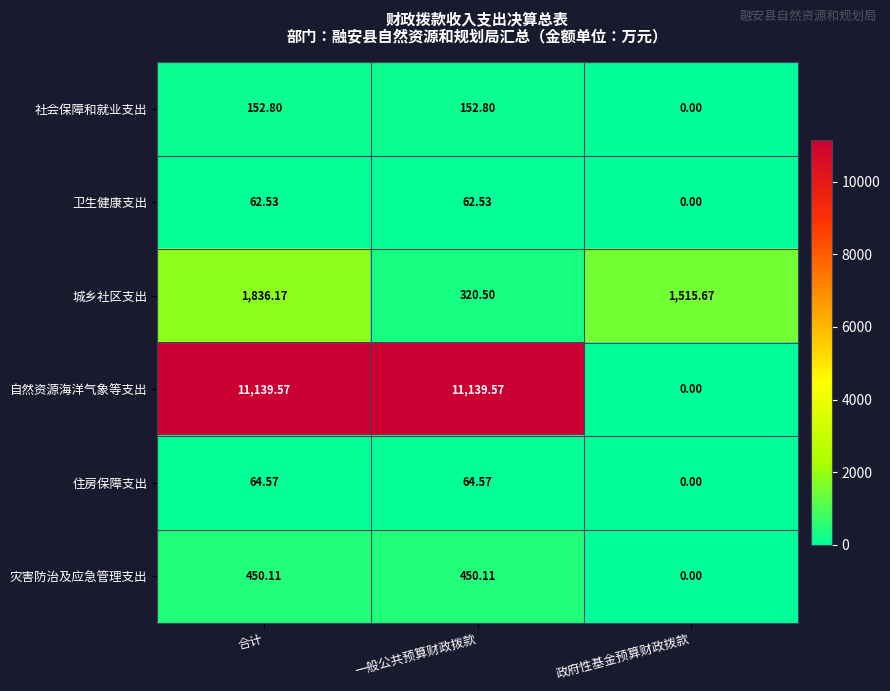

At which label is 住房保障支出 closest to 32?

政府性基金预算财政拨款